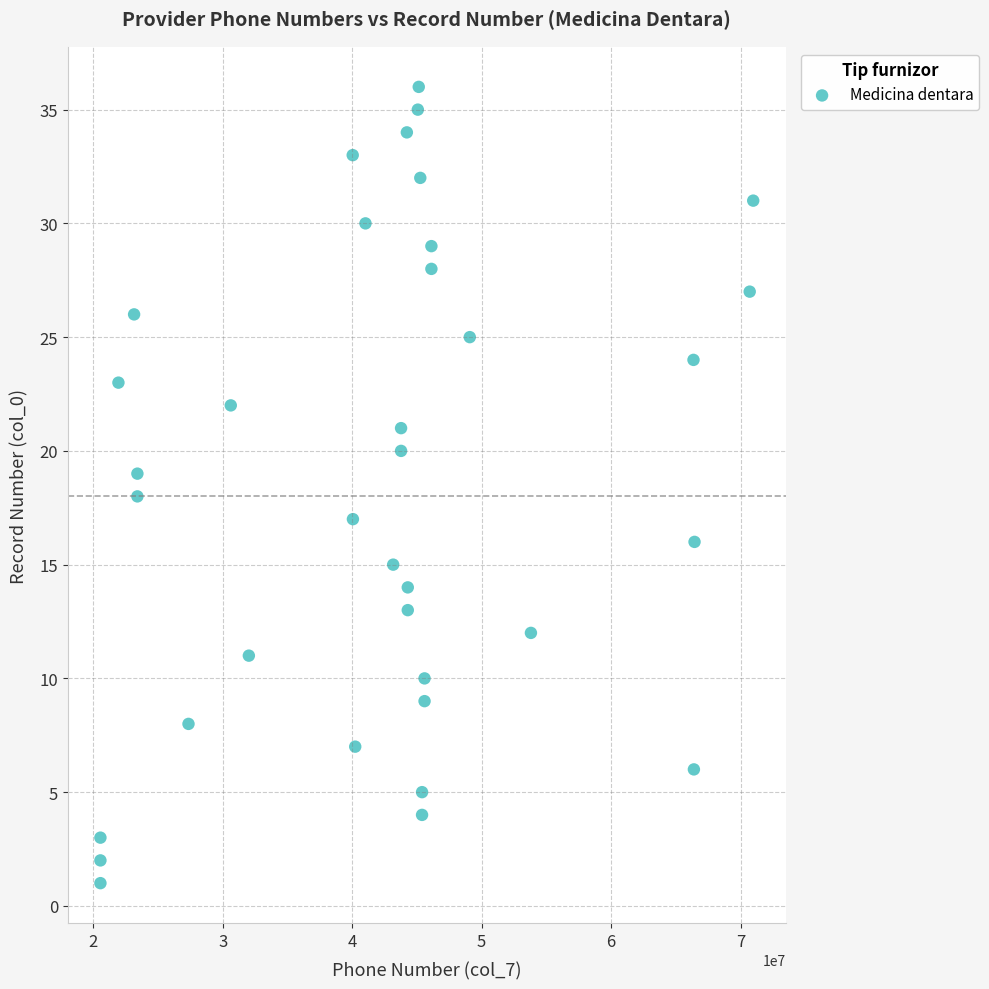

What is the range of Y values (max minus min)?

35